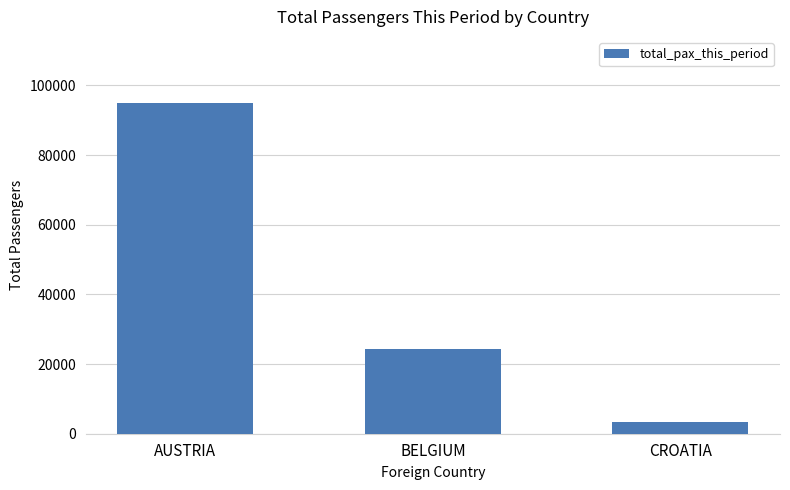

Reading right to left, extract all data points from this chart.

3278	24427	94966